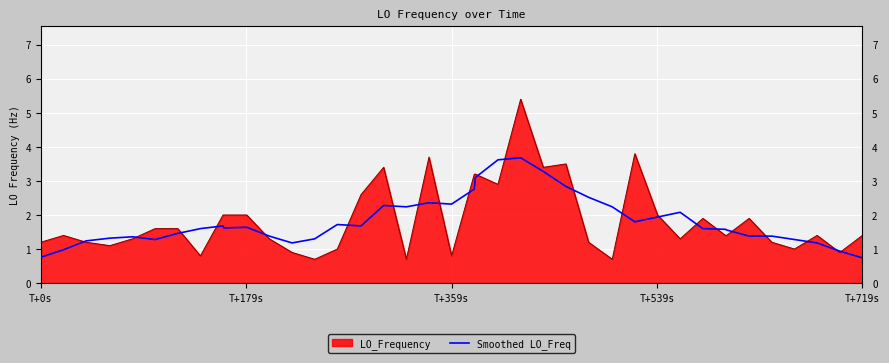

How many series are shown in this chart?

2